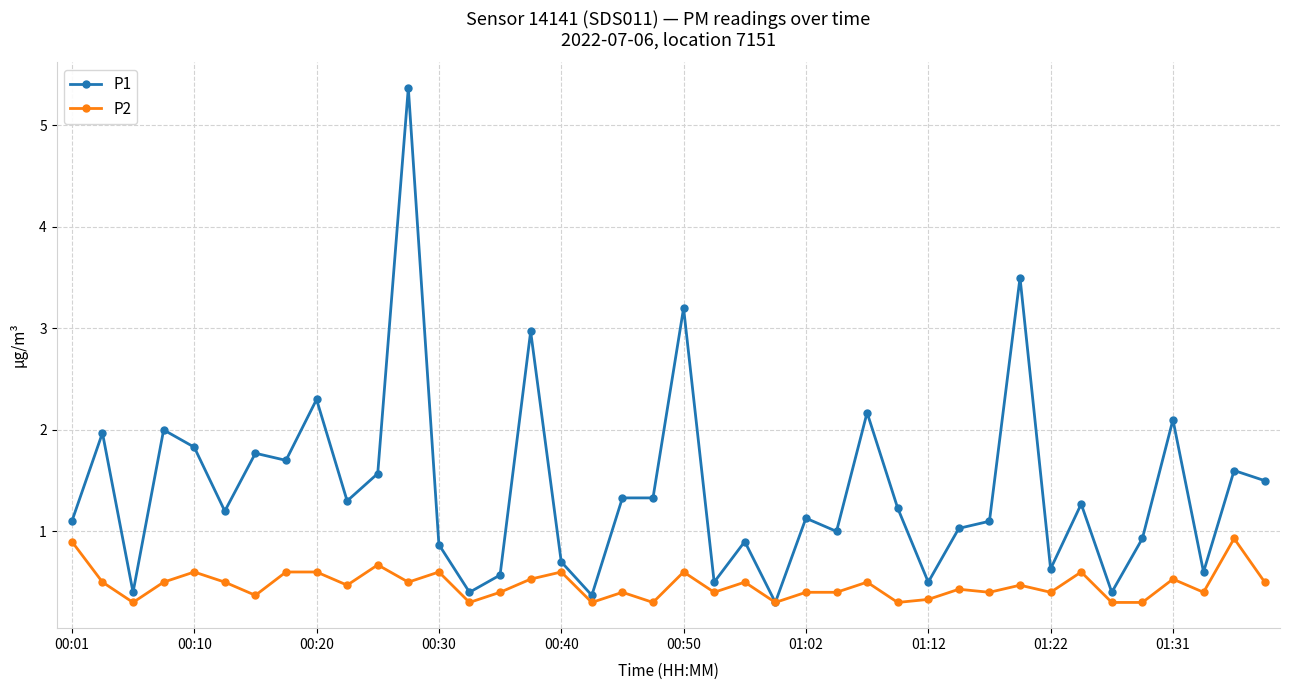

Which series has the largest total across all categories?

P1